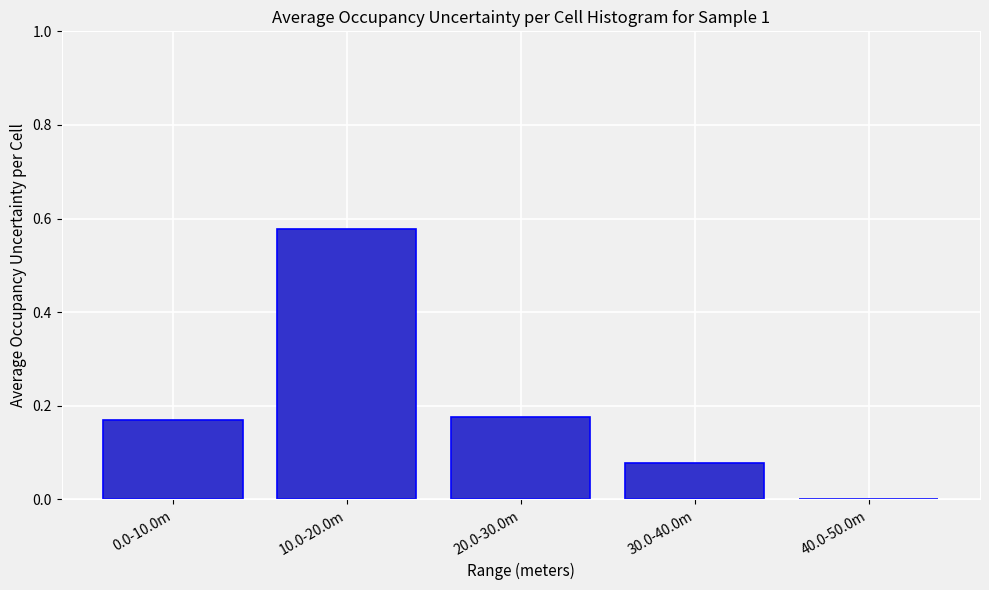

What is the change in value from 10.0-20.0m to 20.0-30.0m?

-0.4